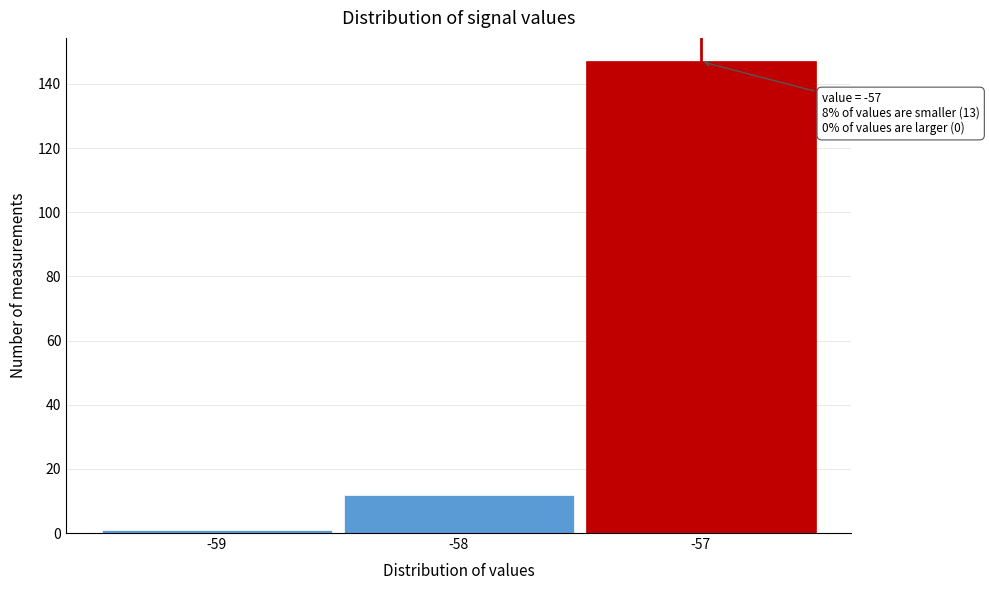

Which range on the x-axis has the tallest bar?

-57.5 to -56.5